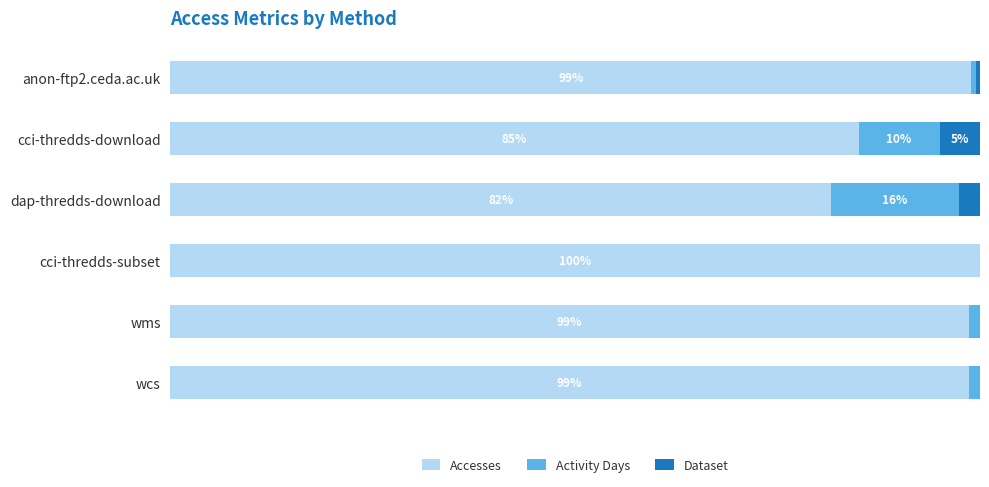

Where is Accesses nearest to the value 90?

cci-thredds-download